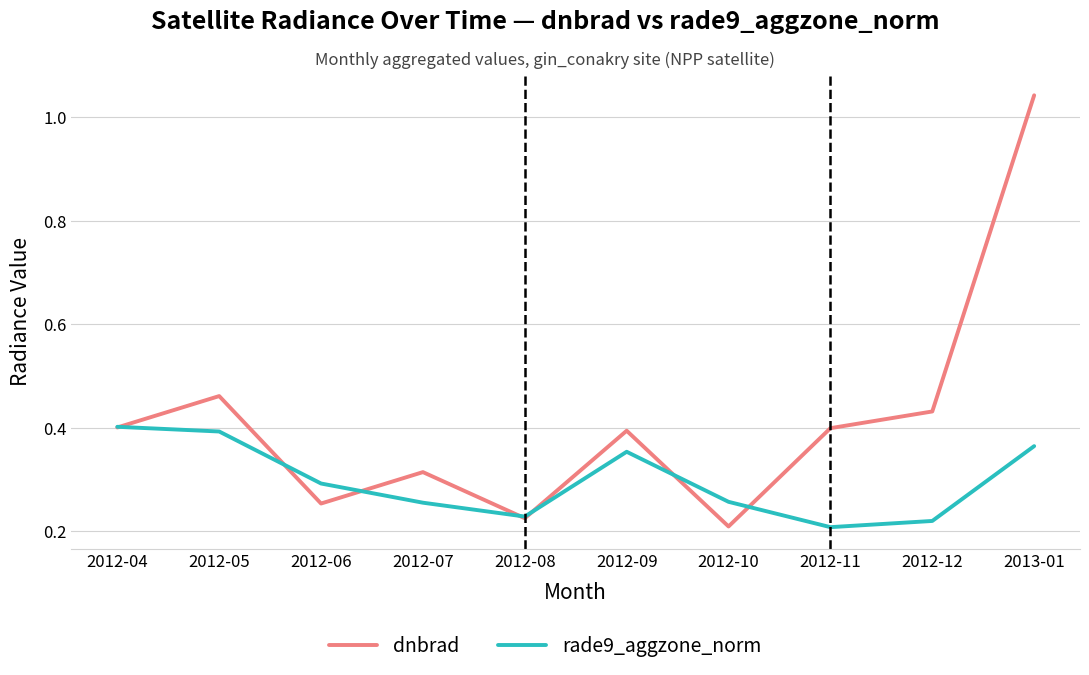

Rank the series at 2012-06 from lowest to highest value.

dnbrad, rade9_aggzone_norm